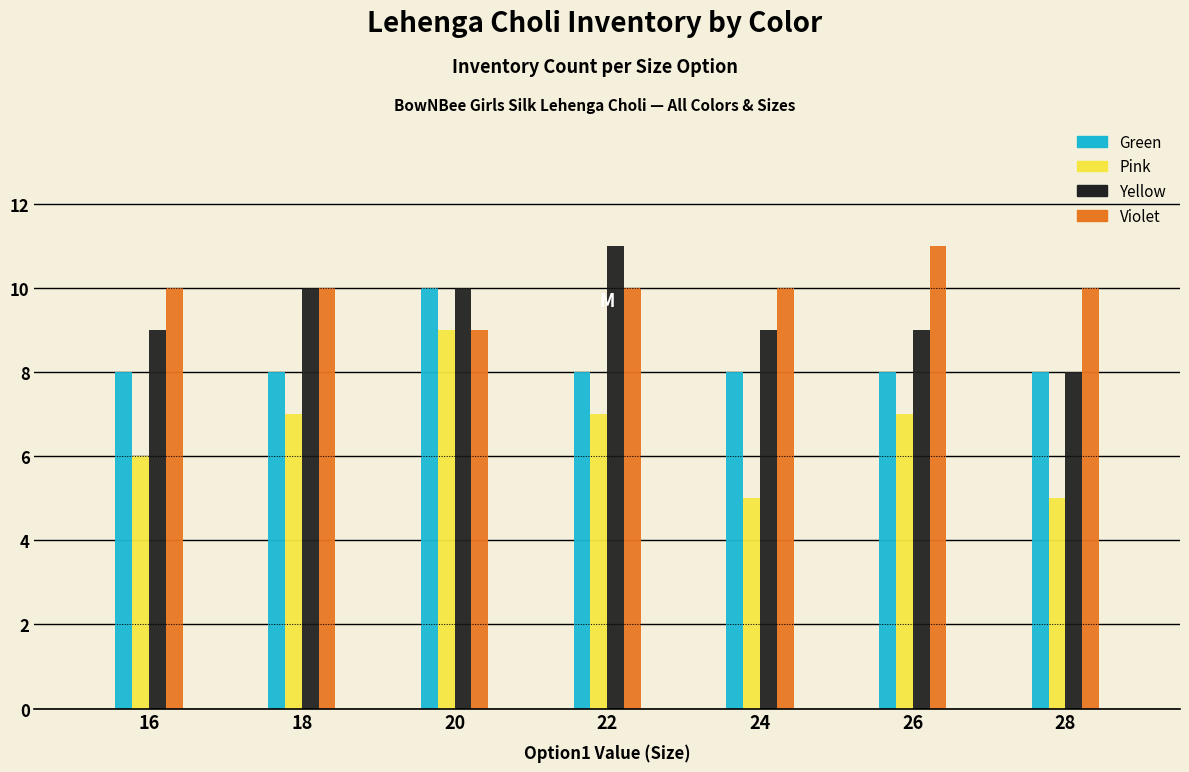

Reading right to left, what are all the values shown in this chart?

Green: 28=8	26=8	24=8	22=8	20=10	18=8	16=8
Pink: 28=5	26=7	24=5	22=7	20=9	18=7	16=6
Yellow: 28=8	26=9	24=9	22=11	20=10	18=10	16=9
Violet: 28=10	26=11	24=10	22=10	20=9	18=10	16=10